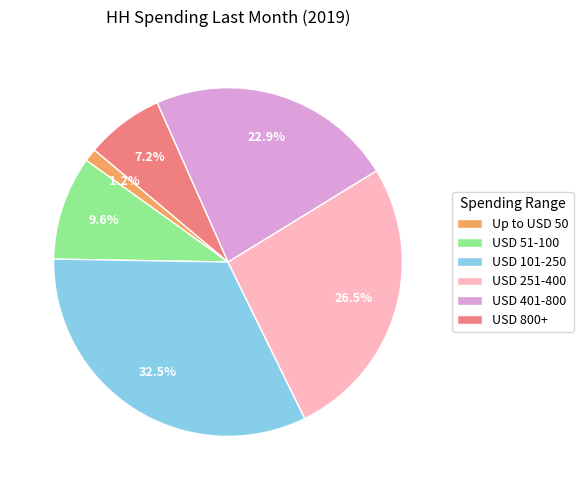

Count the number of slices in the pie.

6